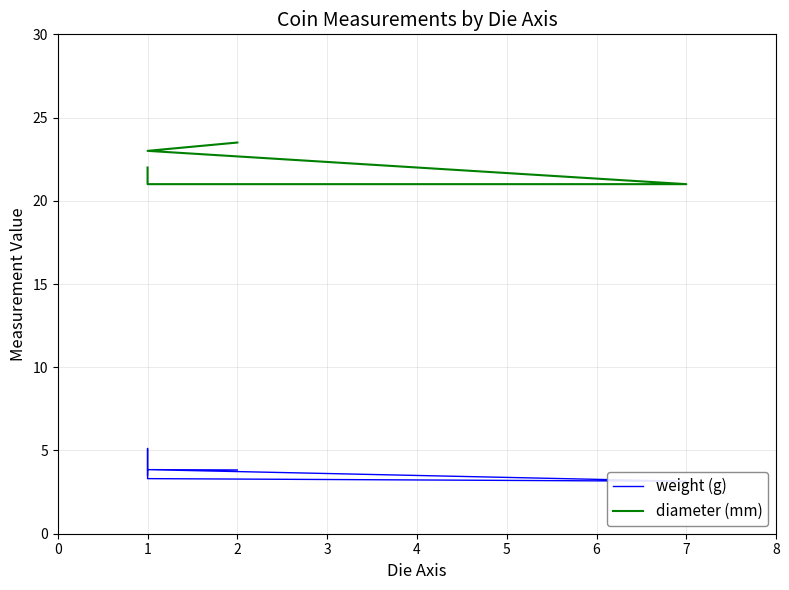

Is the value of weight (g) at 1 greater than the value of diameter (mm) at 2?

No